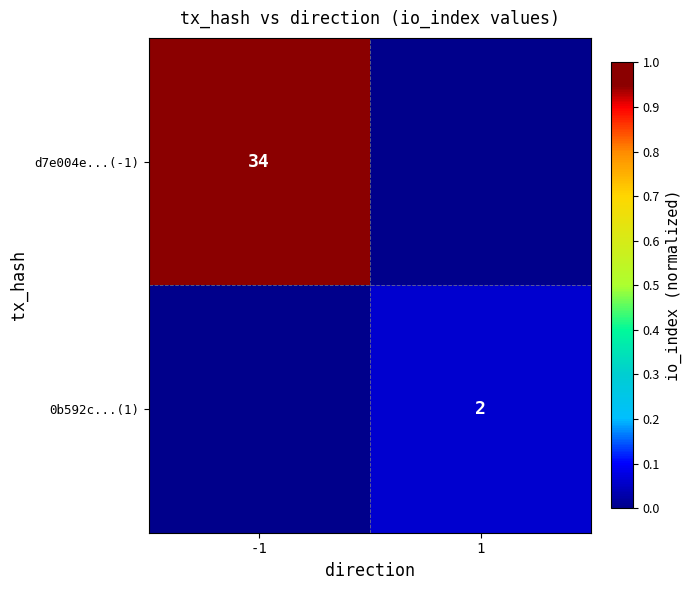

The 0b592c...(1) series shows 2 at 1. True or false?

True